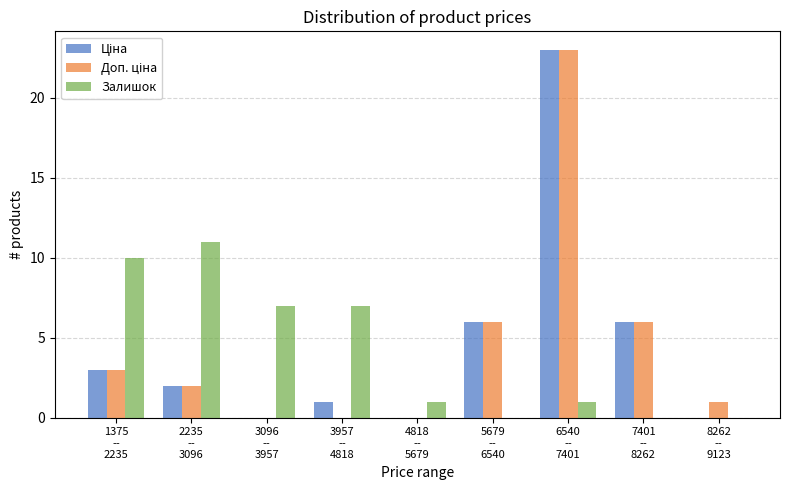

What is the greatest value displayed?

23